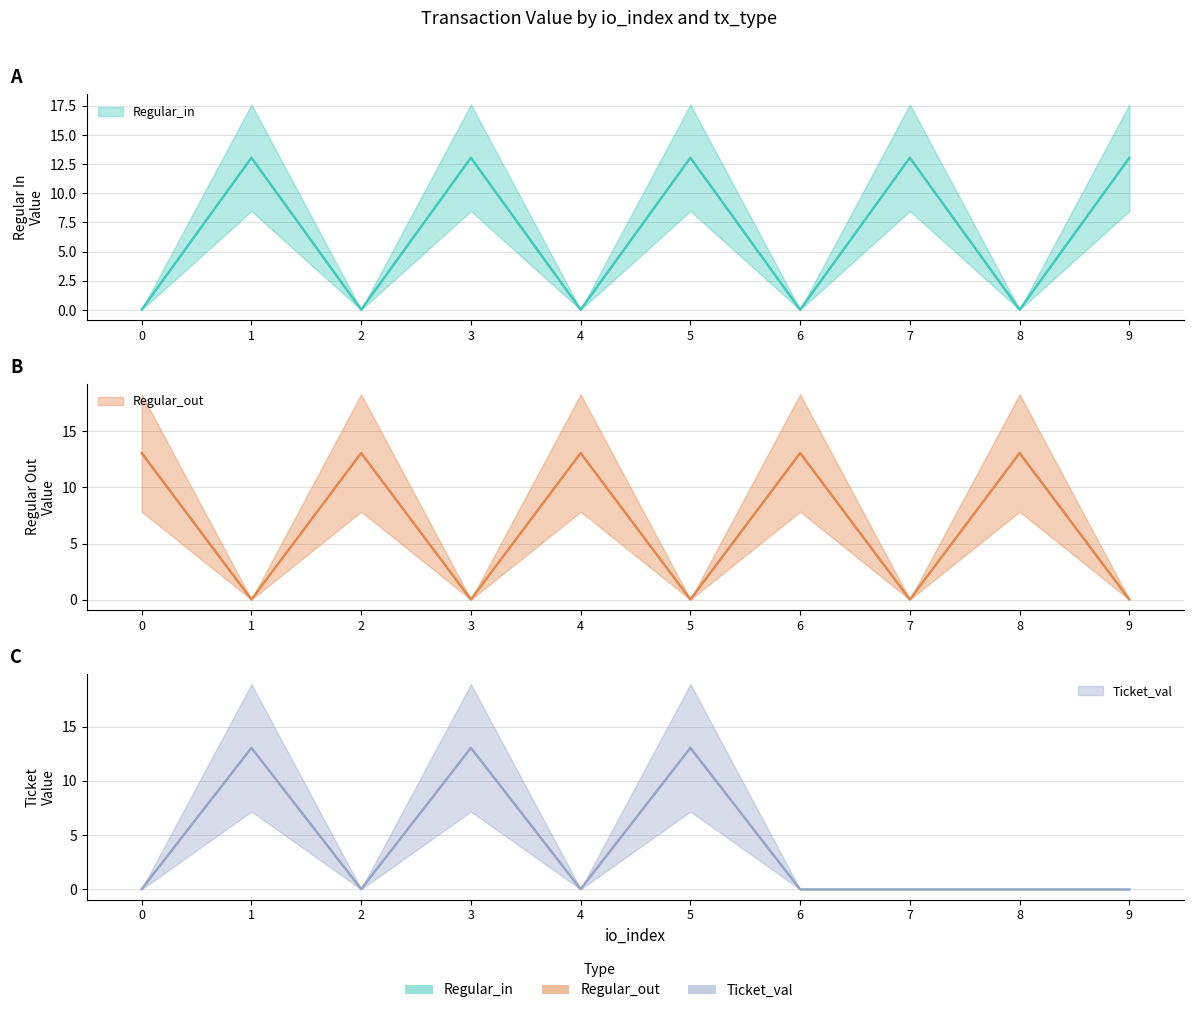

Where is the first local minimum?

2